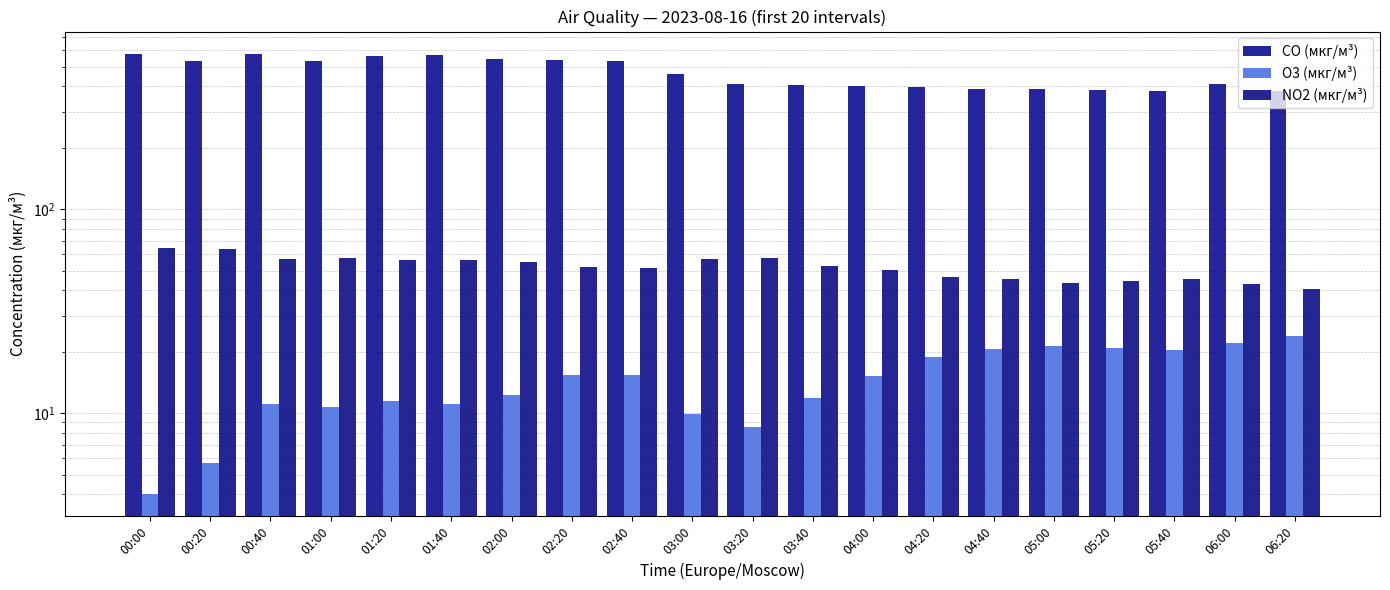

At how many categories does at least one series exceed 513?

9